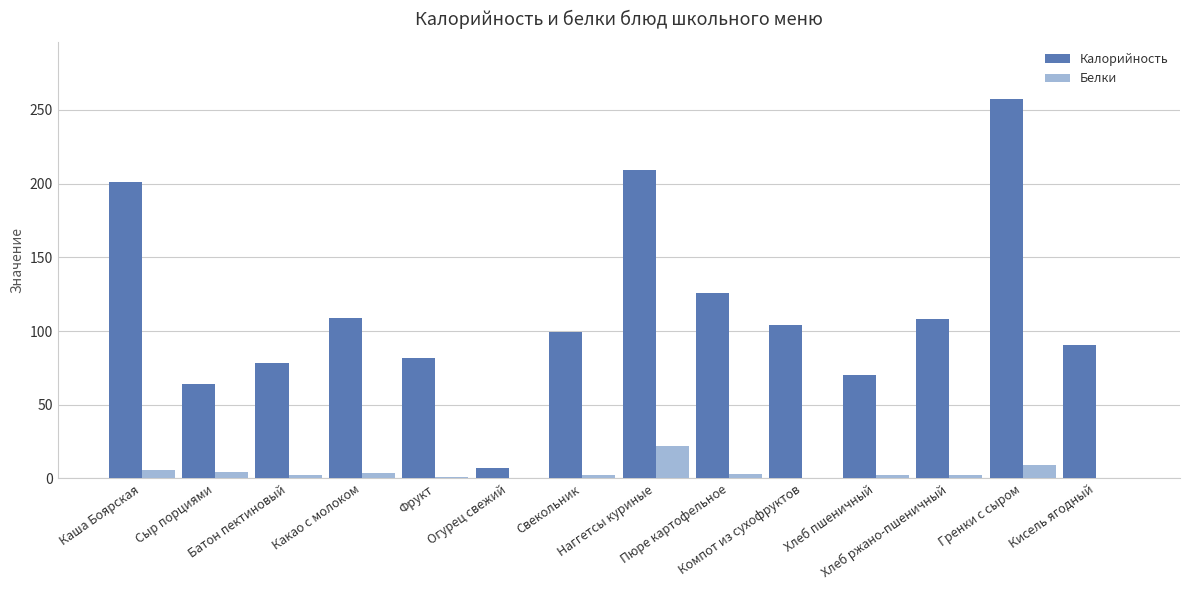

Which series has the largest total across all categories?

Калорийность